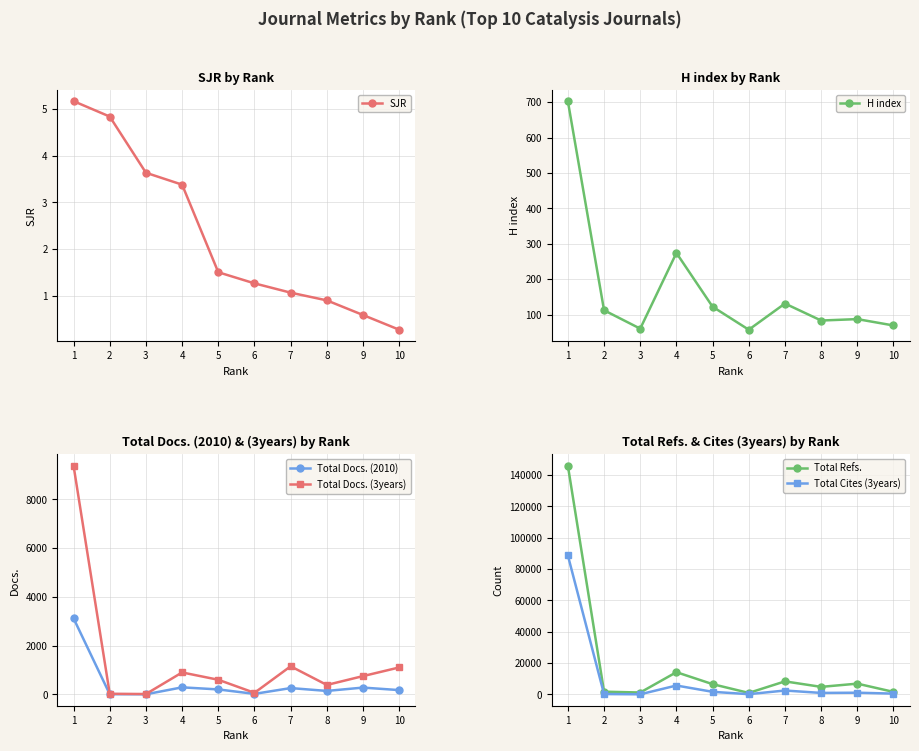

What is the sum of all H index values?

1698